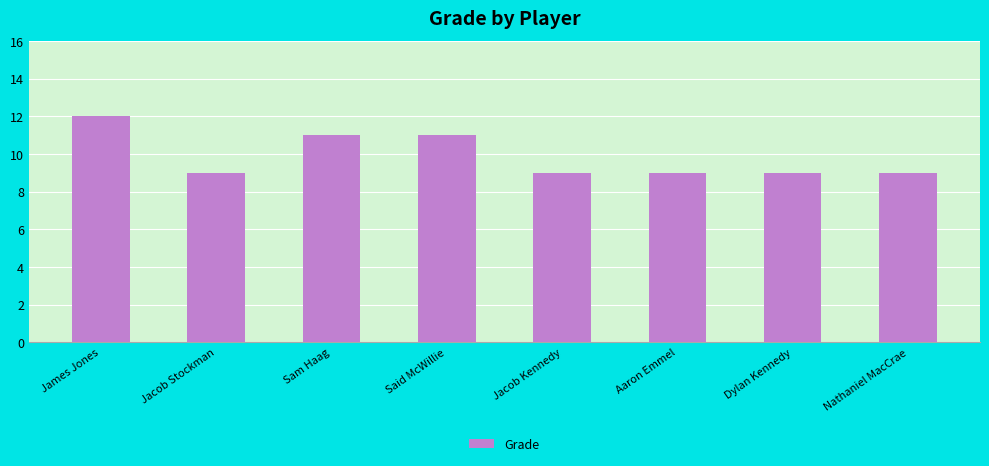

Count the number of data series in this chart.

1